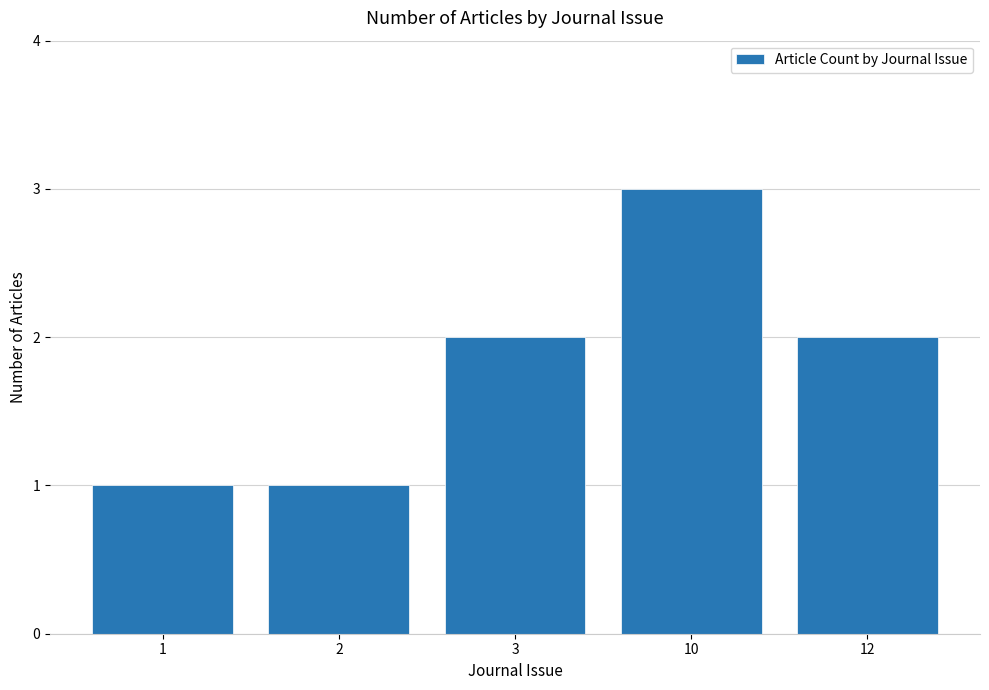

What is the value of the 4th bar from the left?

3